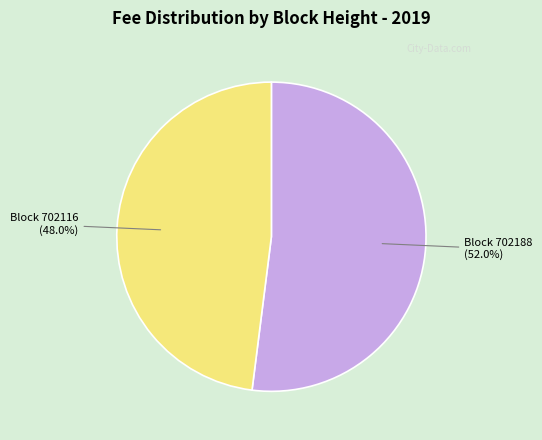

Between Block 702188 and Block 702116, which is larger?

Block 702188